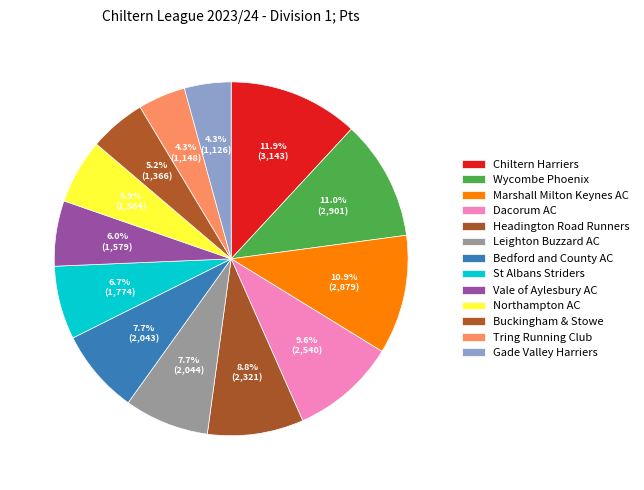

Which slice is the largest?

Chiltern Harriers